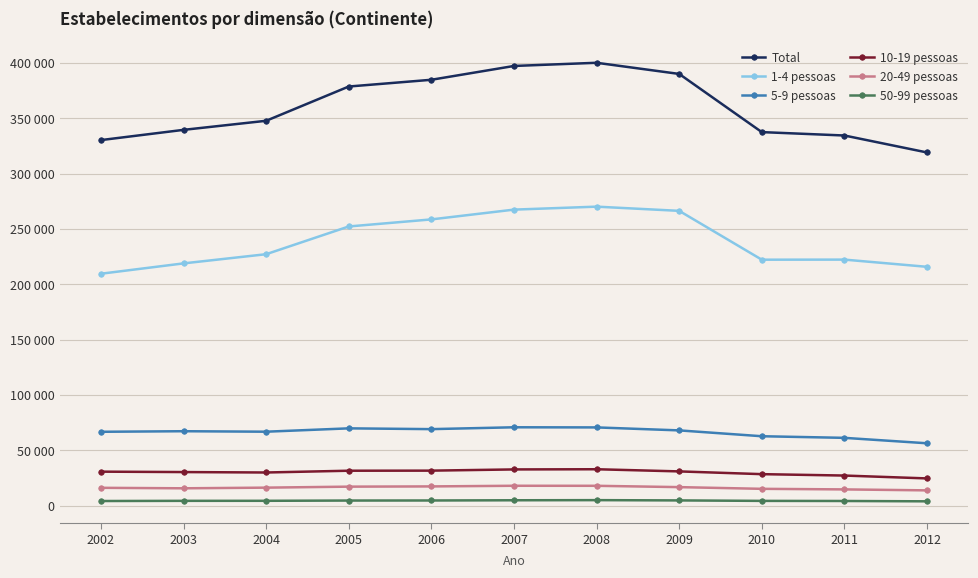

True or false: 10-19 pessoas and Total cross at least once.

False